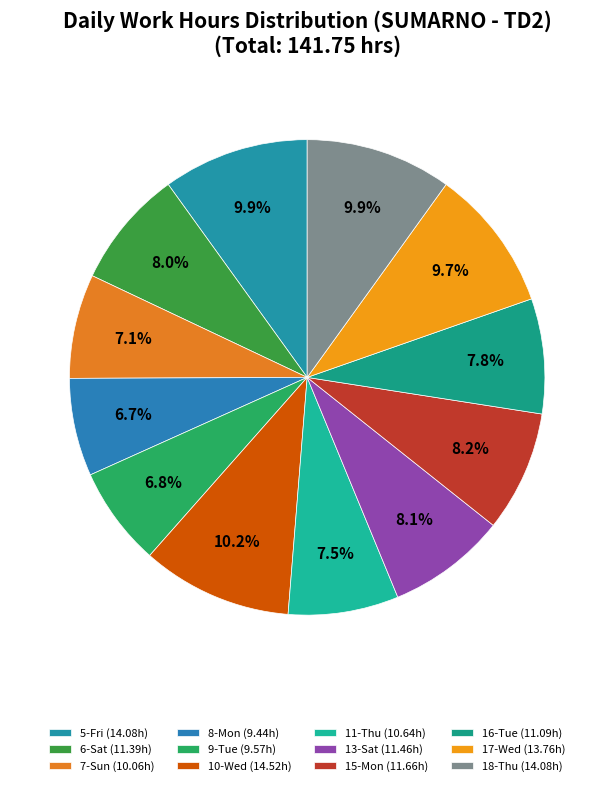

To the nearest percent, what percentage of the pie is 15-Mon?

8%